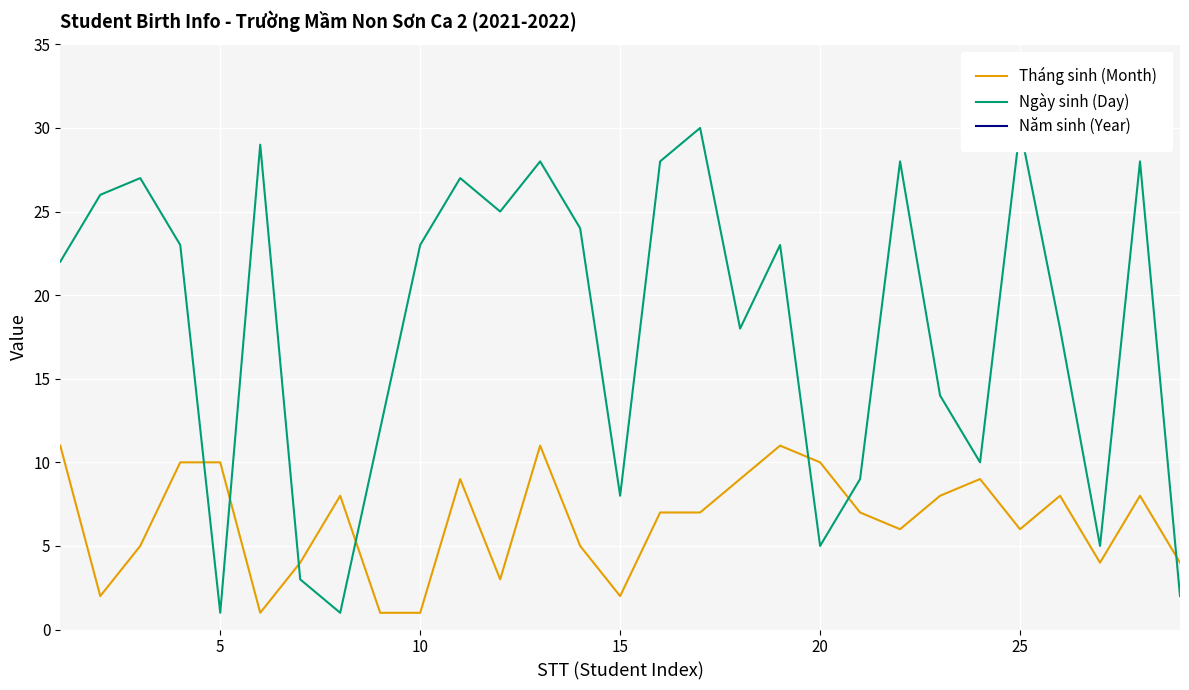

True or false: Tháng sinh (Month) has a value of 5 at 20.

False